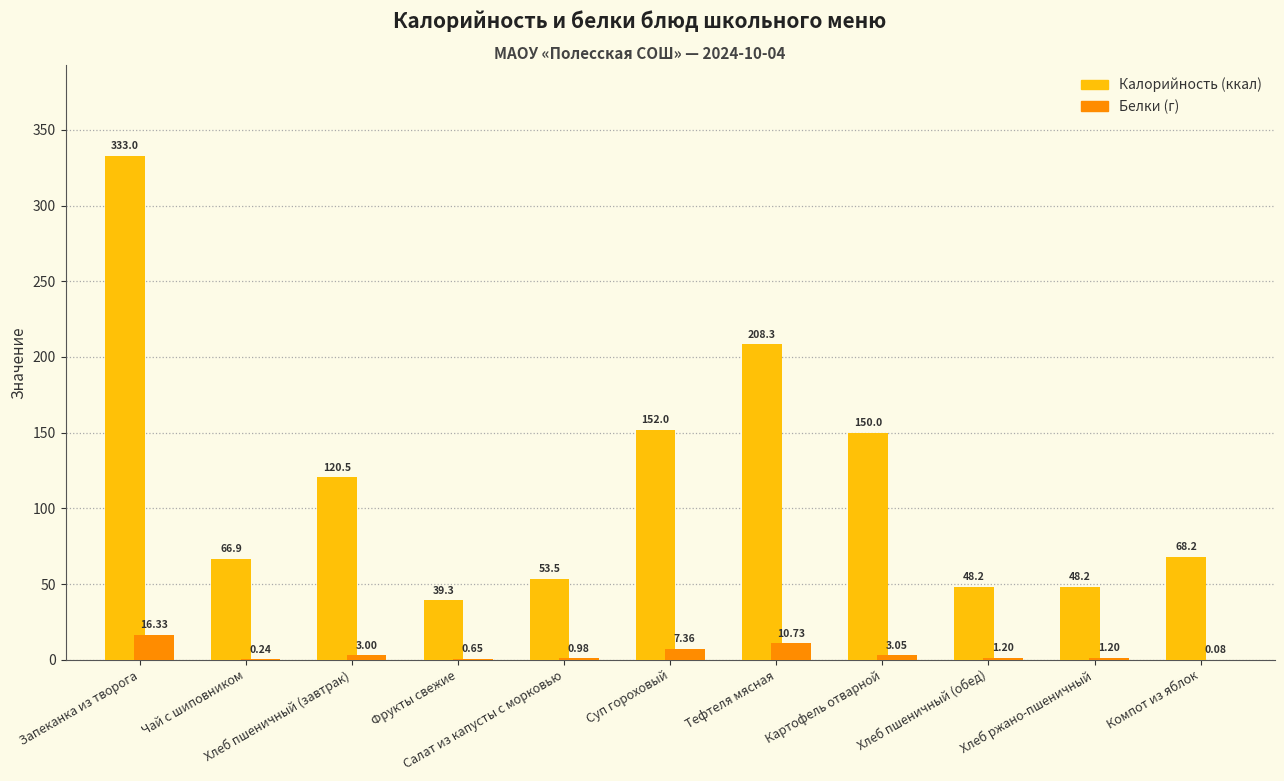

Count the number of categories in the chart.

11